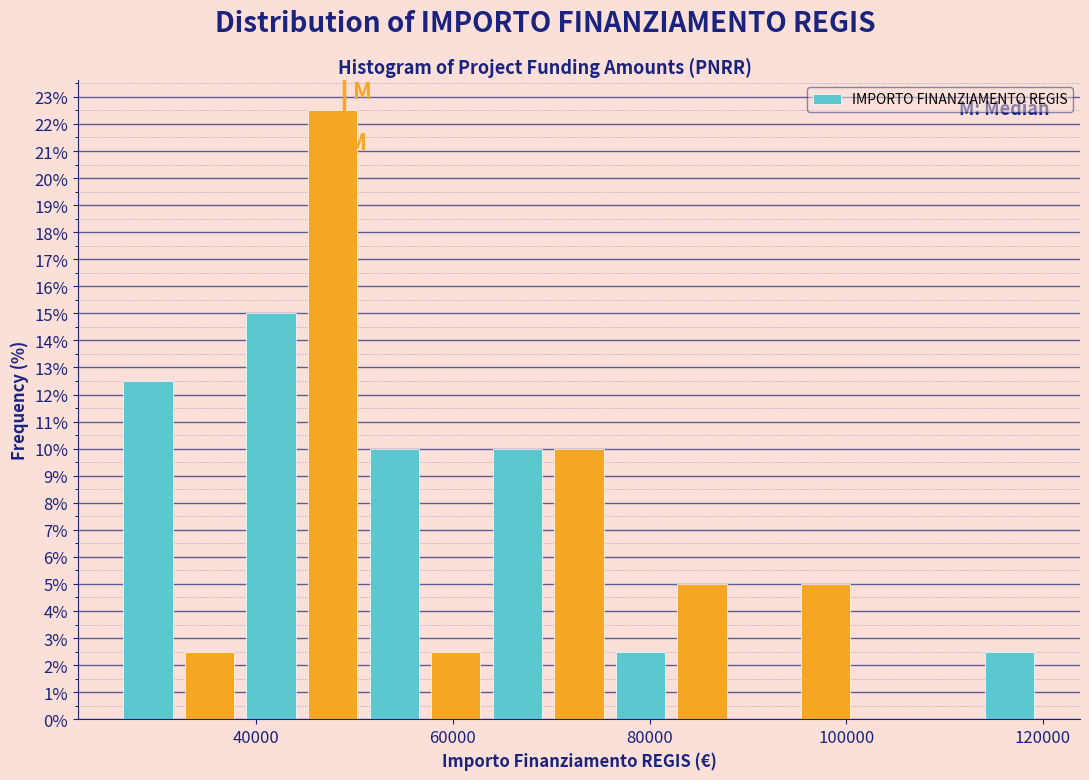

Read against the x-axis, roughly where is the centre of the tallest bar?

48000